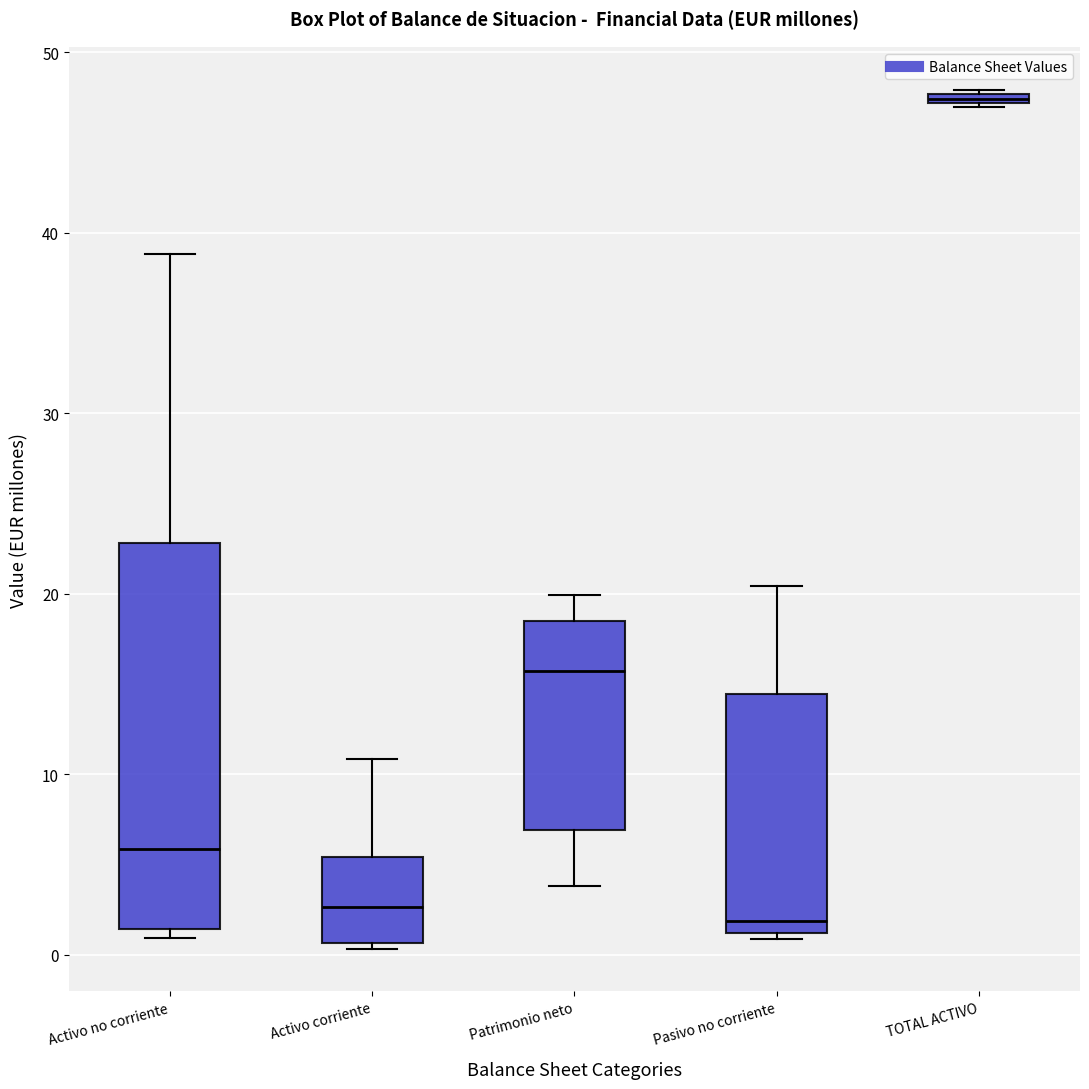

Where does the upper whisker of the box for Activo no corriente end on the y-axis? The values are not printed on the chart, so give them approximately, as read against the axis.

39